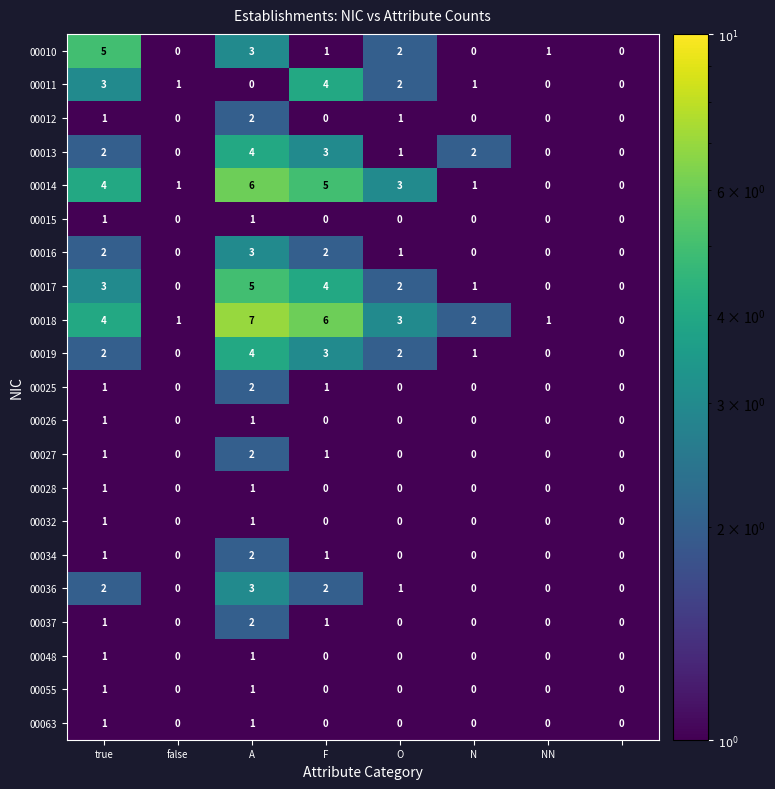

What is the maximum value shown in the chart?

7